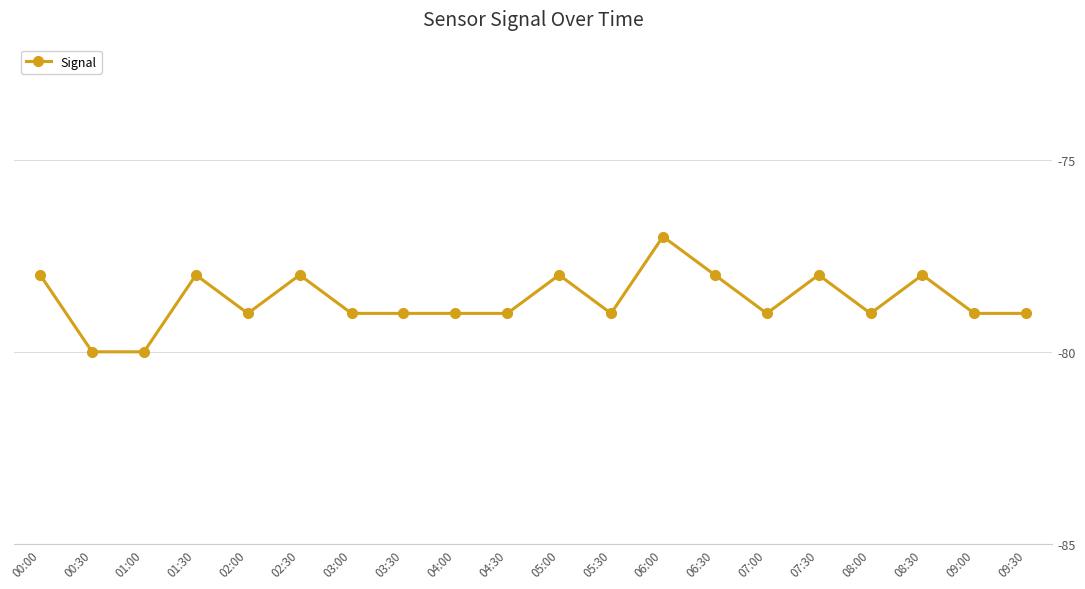

At which category does the data reach its first local peak?

01:30